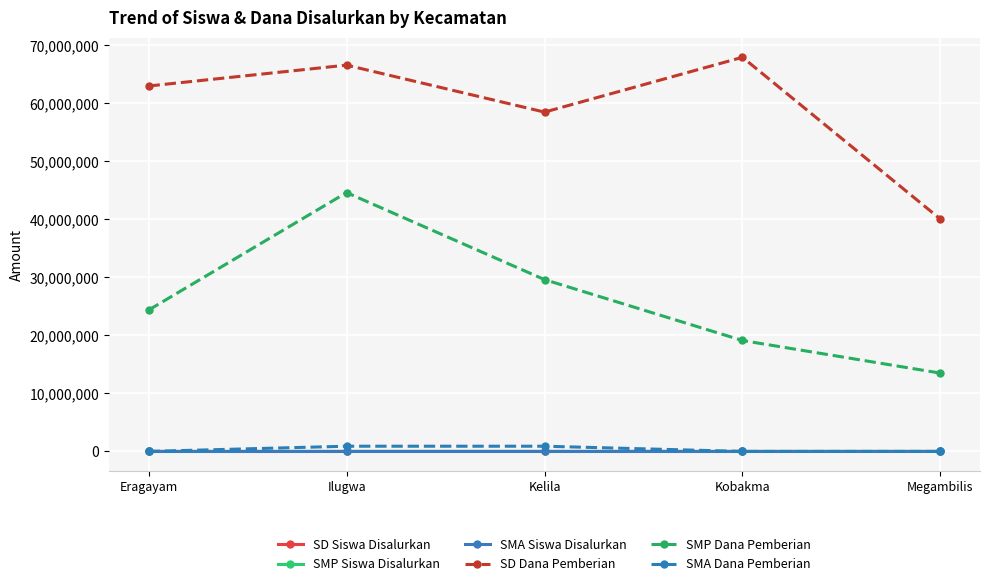

True or false: SMP Dana Pemberian has more than 1 points higher than both neighbors.

False